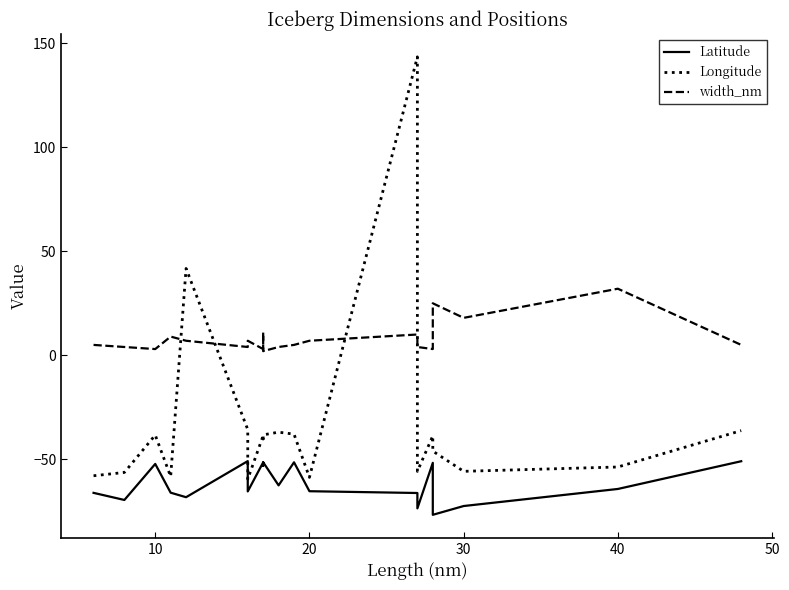

How many lines are shown in the chart?

3